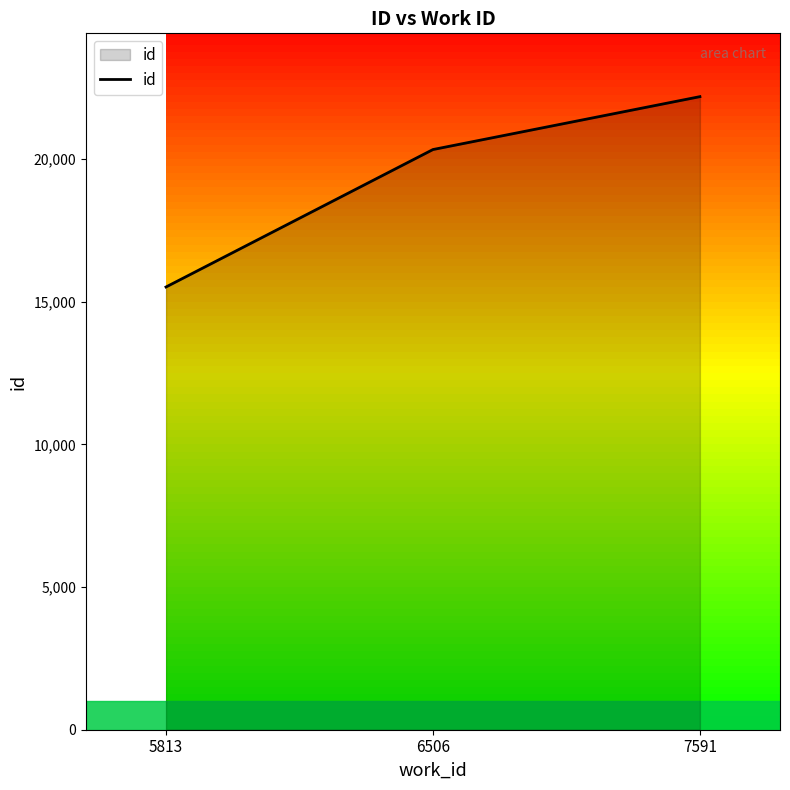

What is the difference between the maximum and minimum values?

6671